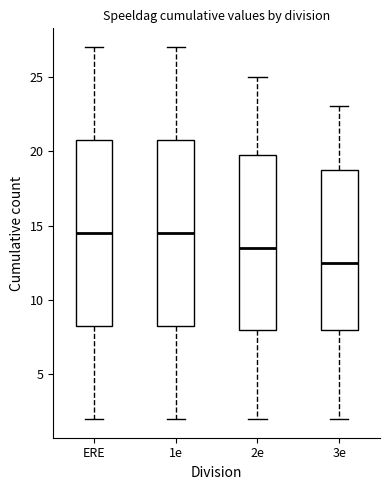

Reading left to right, read every box against the y-axis: the position of its median line, the range the box covers, and the ends of its whiskers. The values are not printed on the chart, so give them approximately, as read against the axis.

ERE: median 14.5, box 8.5 to 21.0, whiskers 2.0 to 27.0
1e: median 14.5, box 8.5 to 21.0, whiskers 2.0 to 27.0
2e: median 13.5, box 8.0 to 20.0, whiskers 2.0 to 25.0
3e: median 12.5, box 8.0 to 19.0, whiskers 2.0 to 23.0